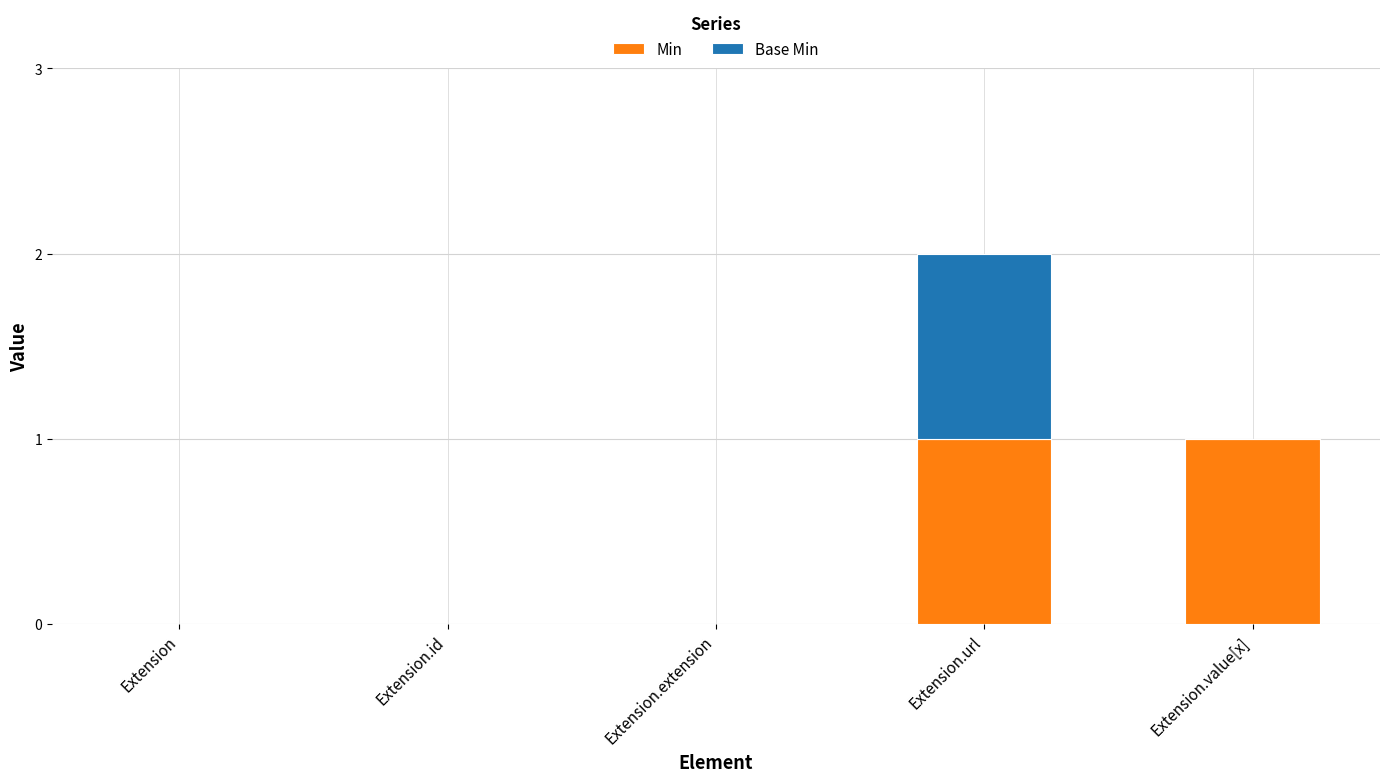

At which category is the sum across all series the highest?

Extension.url